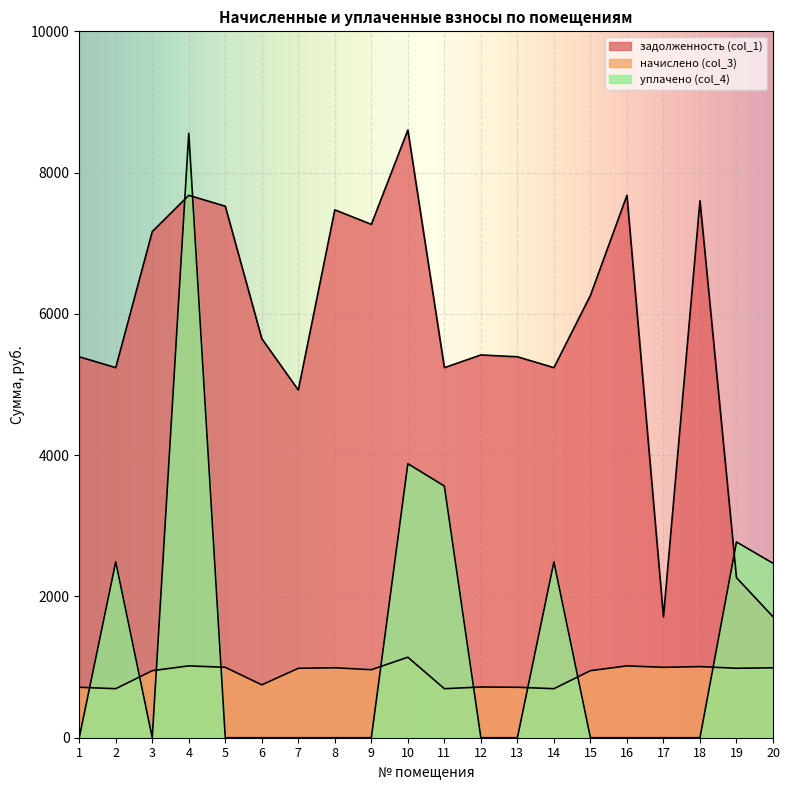

What are all the series names shown in the legend?

задолженность (col_1), начислено (col_3), уплачено (col_4)